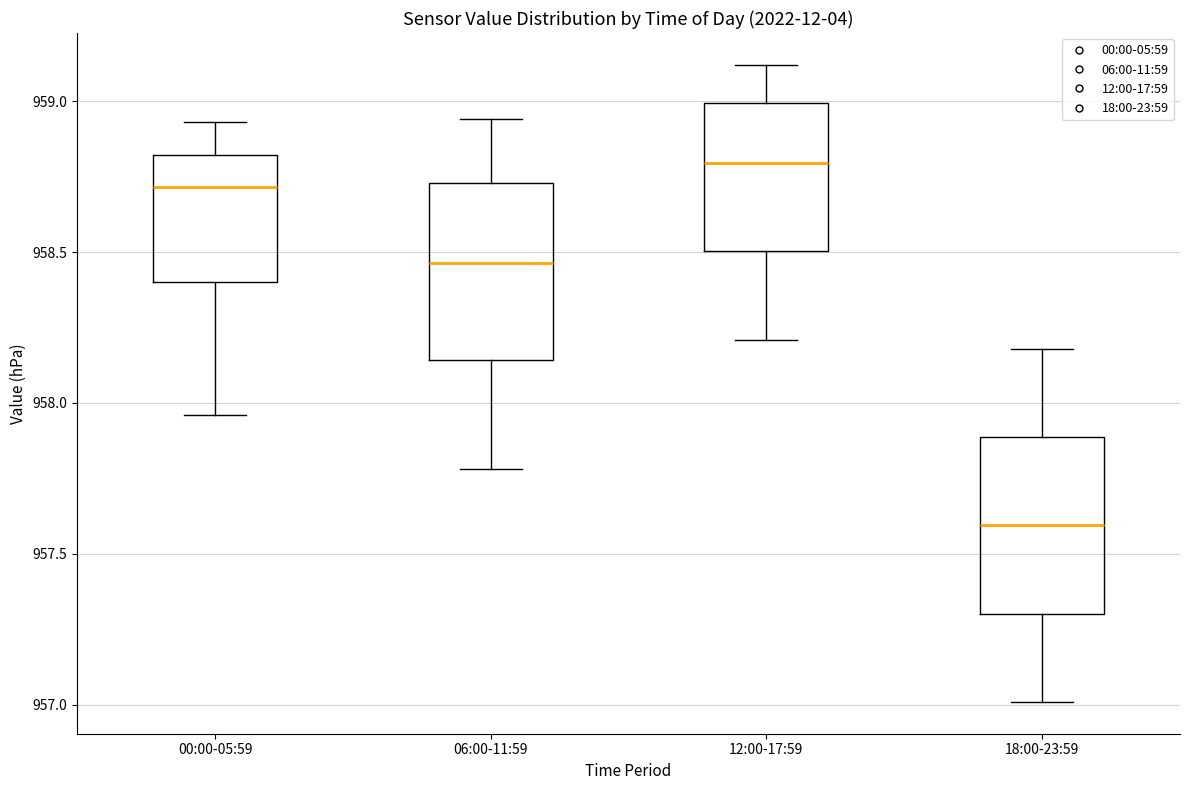

Reading left to right, transcribe this box plot: for each box, give where its median line is, the range the box spans, and where its two whiskers end, as read against the y-axis. The values are not printed on the chart, so give them approximately, as read against the axis.

00:00-05:59: median 958.70, box 958.40 to 958.80, whiskers 957.95 to 958.95
06:00-11:59: median 958.45, box 958.15 to 958.75, whiskers 957.80 to 958.95
12:00-17:59: median 958.80, box 958.50 to 959.00, whiskers 958.20 to 959.10
18:00-23:59: median 957.60, box 957.30 to 957.90, whiskers 957.00 to 958.20